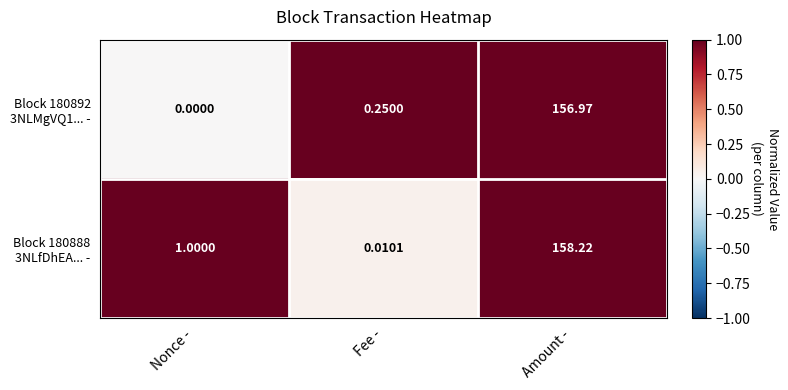

At which category does the chart reach its peak across all series?

Amount -